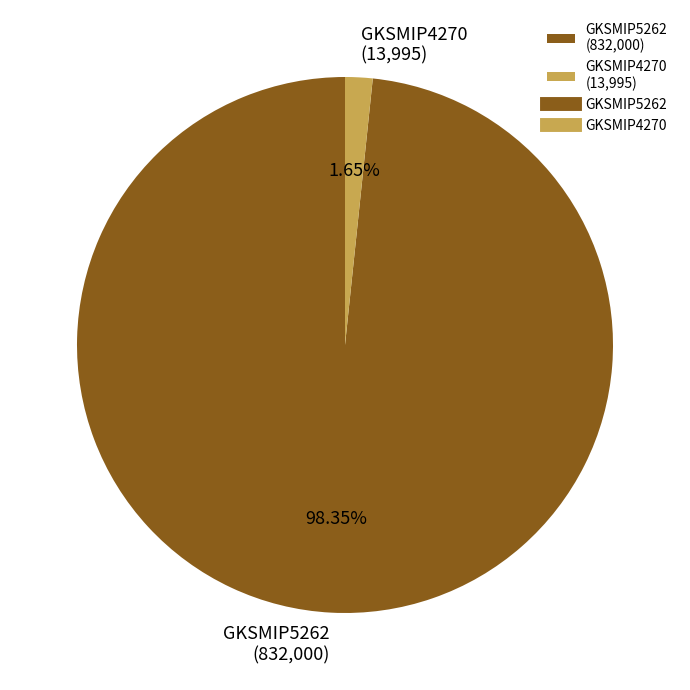

How many segments does this pie chart have?

2